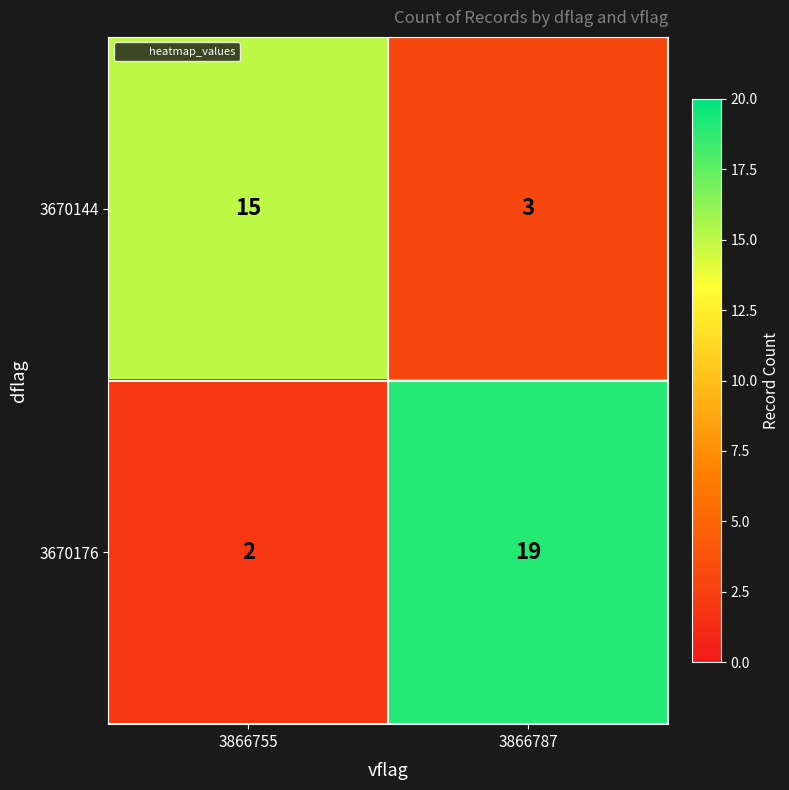

How many series are shown in this chart?

2